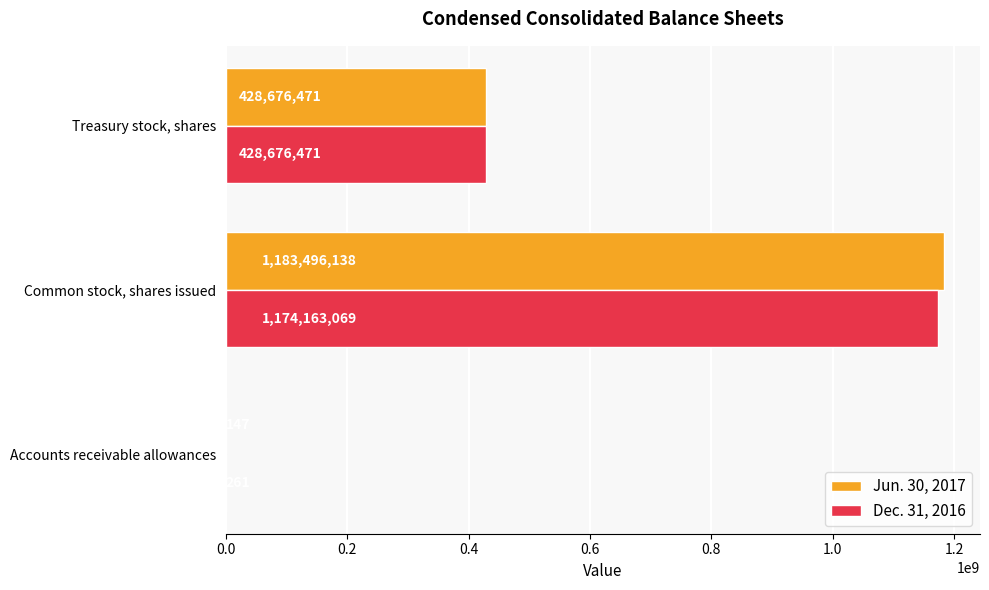

What is the sum of the Jun. 30, 2017 values at Treasury stock, shares and Common stock, shares issued?

1612172609